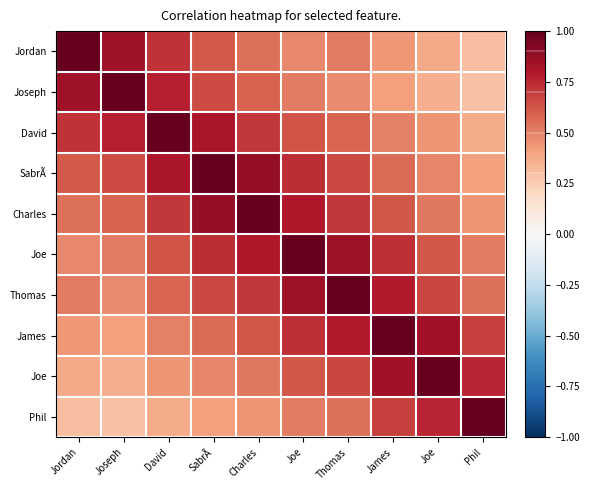

What is the total value across all series at Charles?

6.8